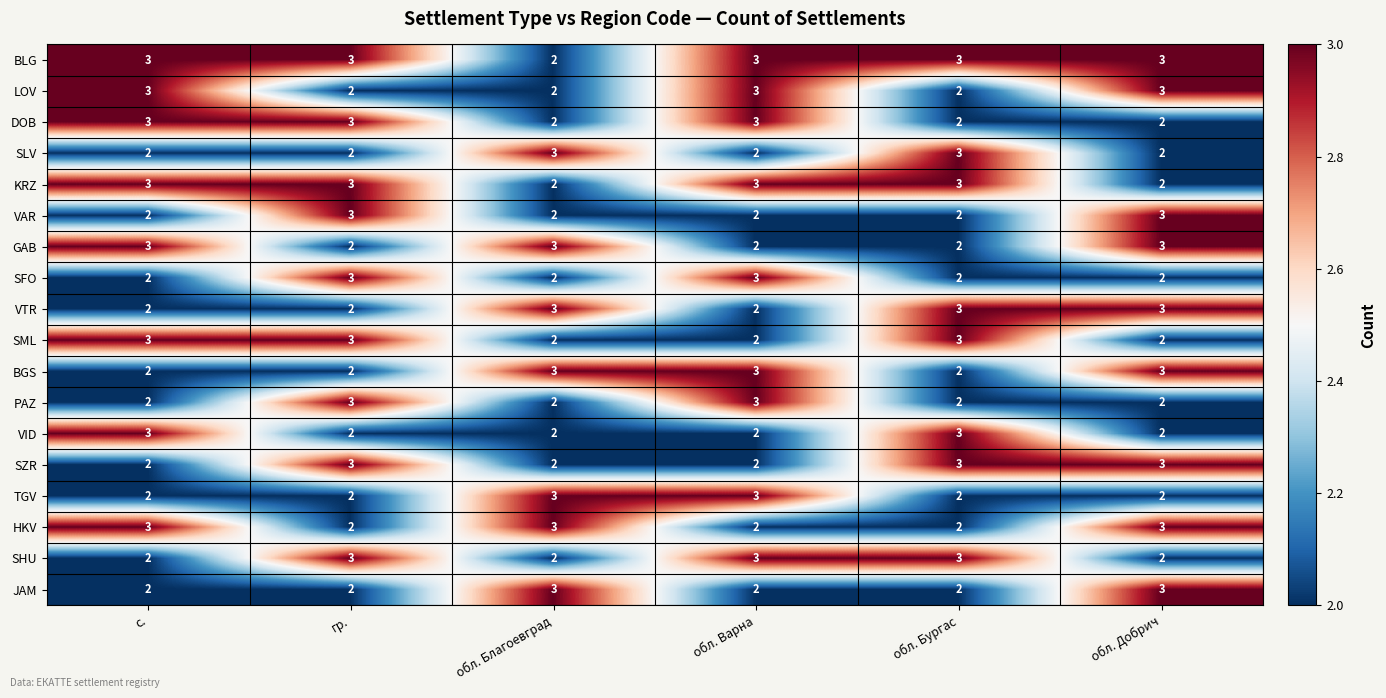

What is the greatest value displayed?

3